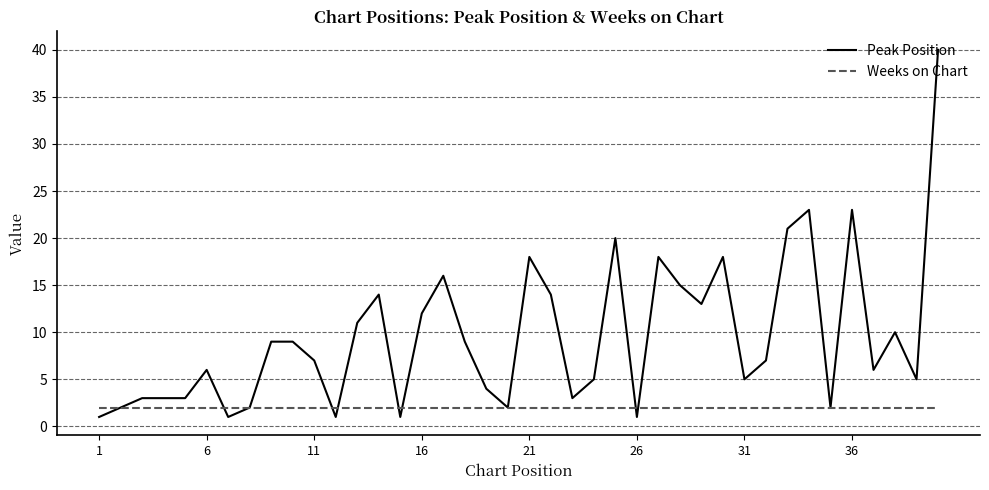

What is the maximum value shown in the chart?

40